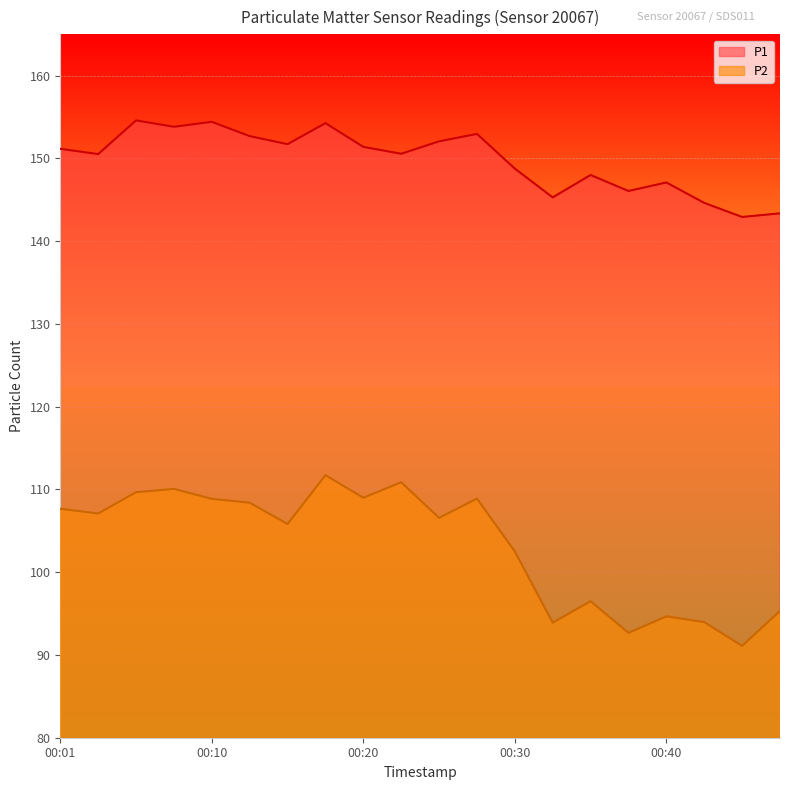

At 00:20, list the series in order from smallest to largest.

P2, P1